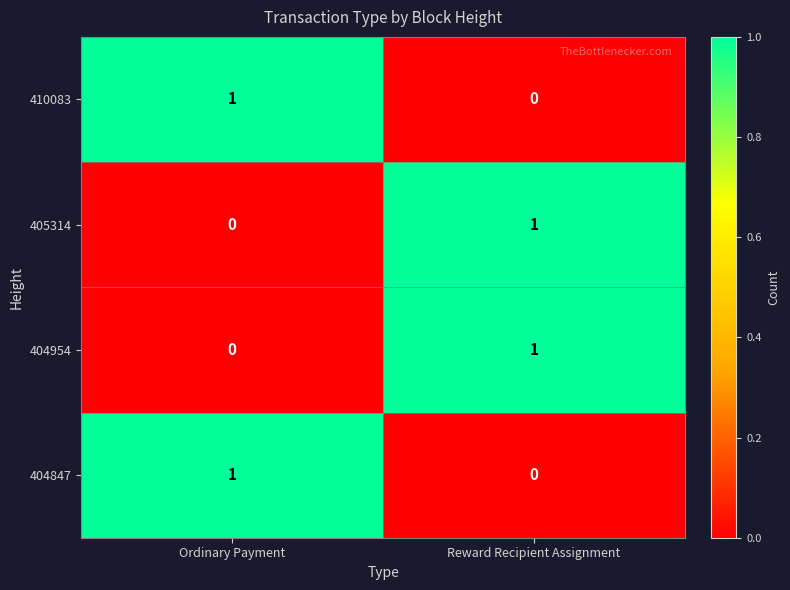

Reading right to left, transcribe all the data shown in this chart.

410083: 0	1
405314: 1	0
404954: 1	0
404847: 0	1